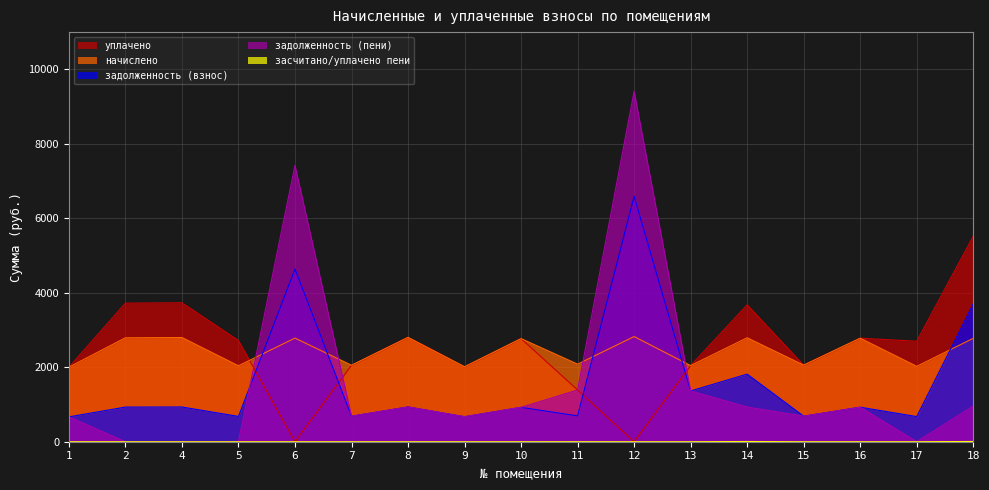

True or false: начислено has more than 0 points higher than both neighbors.

True